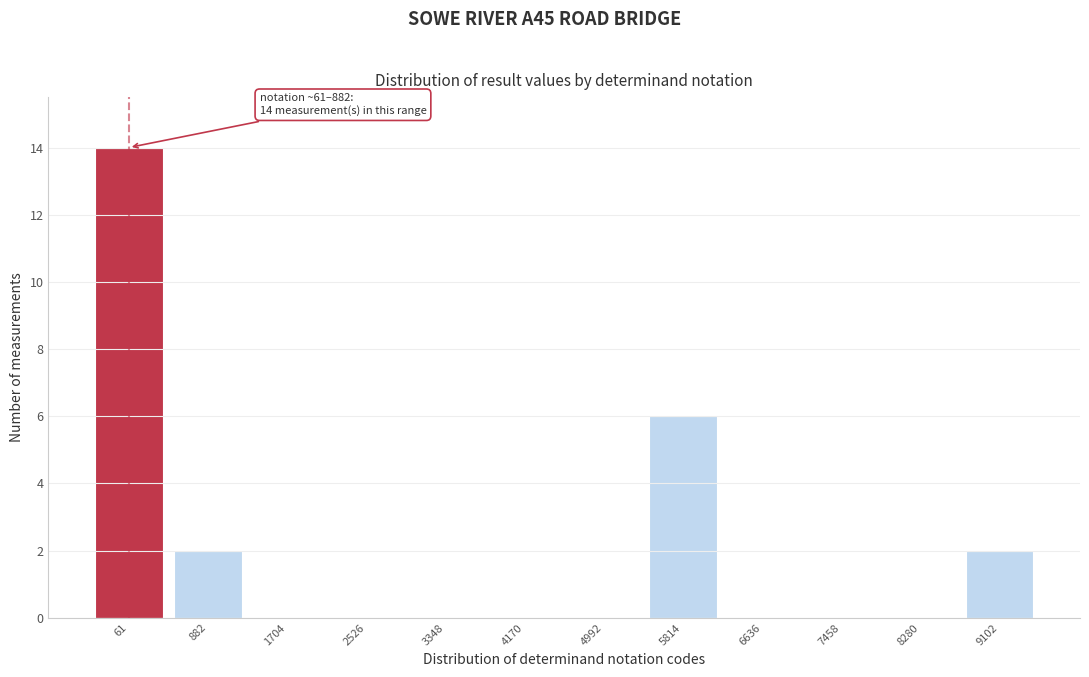

Reading right to left, transcribe all the data shown in this chart.

9102=2	8280=0	7458=0	6636=0	5814=6	4992=0	4170=0	3348=0	2526=0	1704=0	882=2	61=14